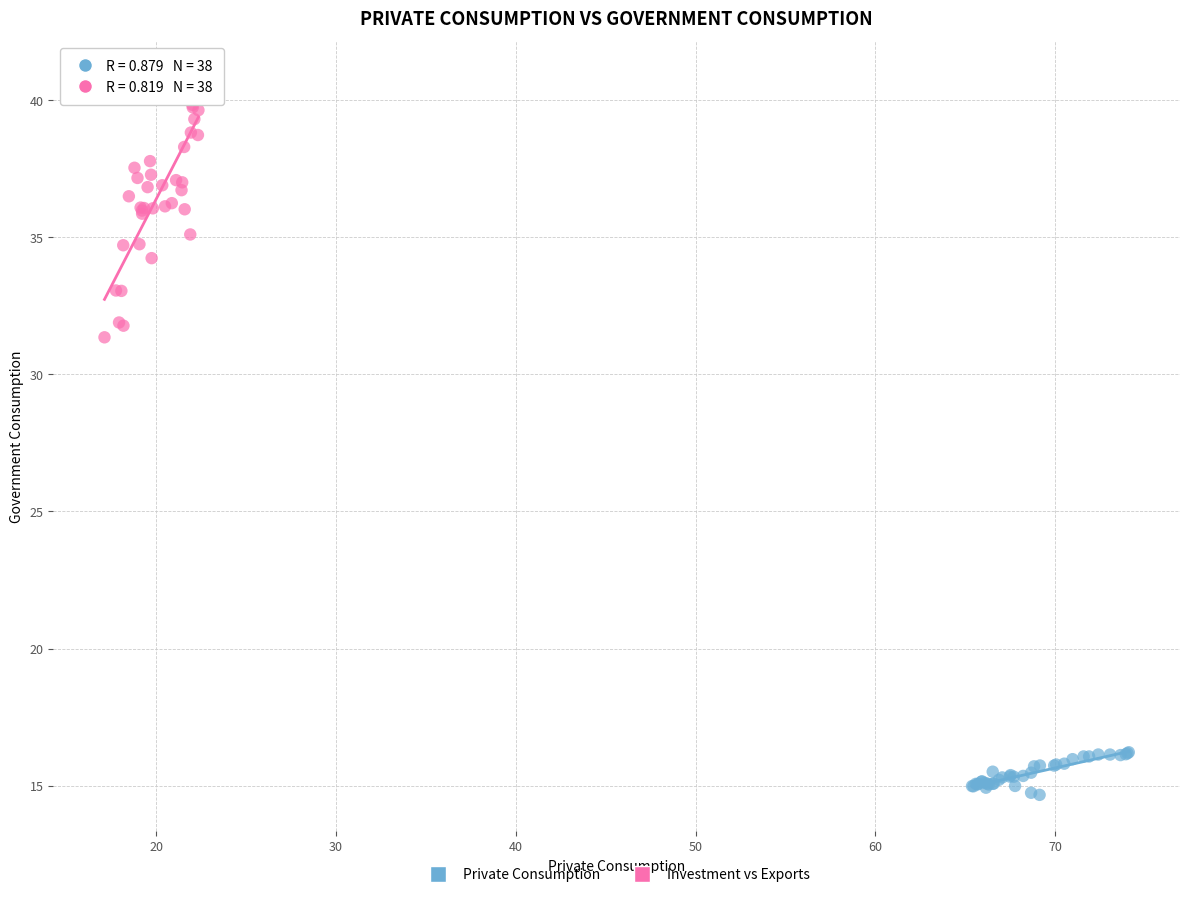

What are all the series names shown in the legend?

Private Consumption, Investment vs Exports